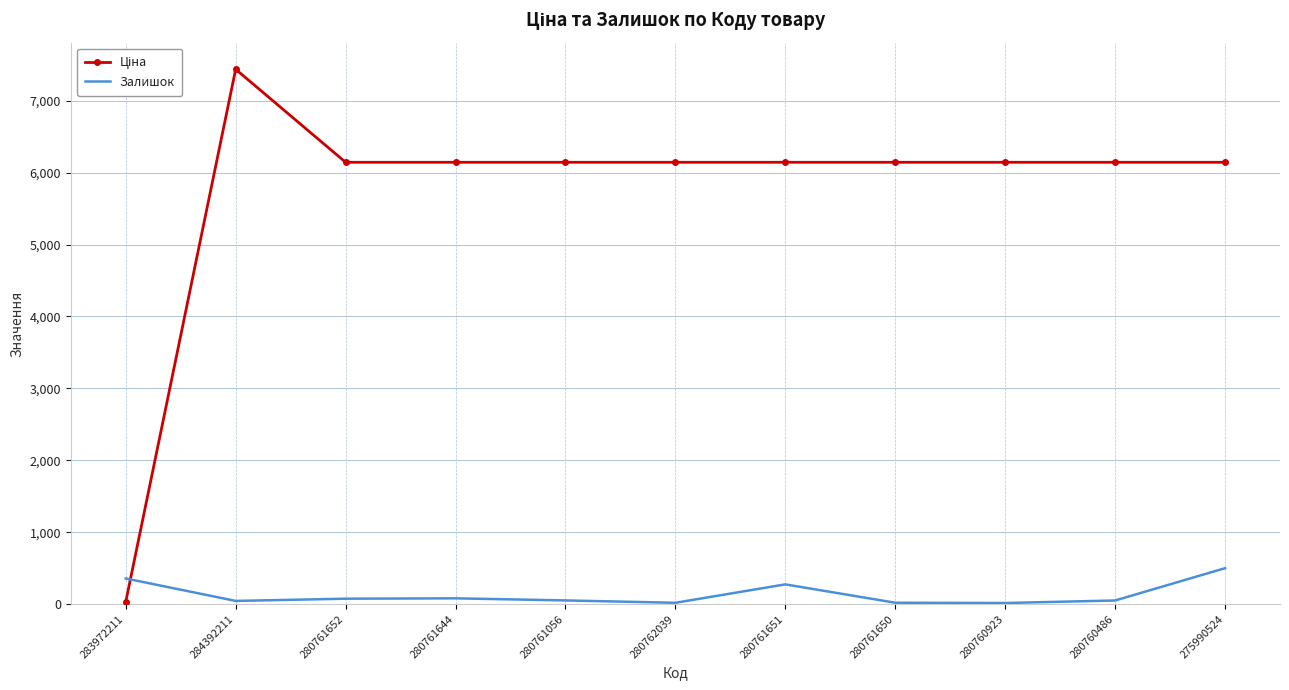

At which category is the sum across all series the highest?

284392211